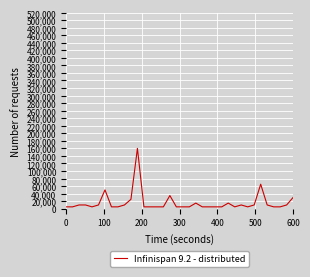

What is the average value?

15972